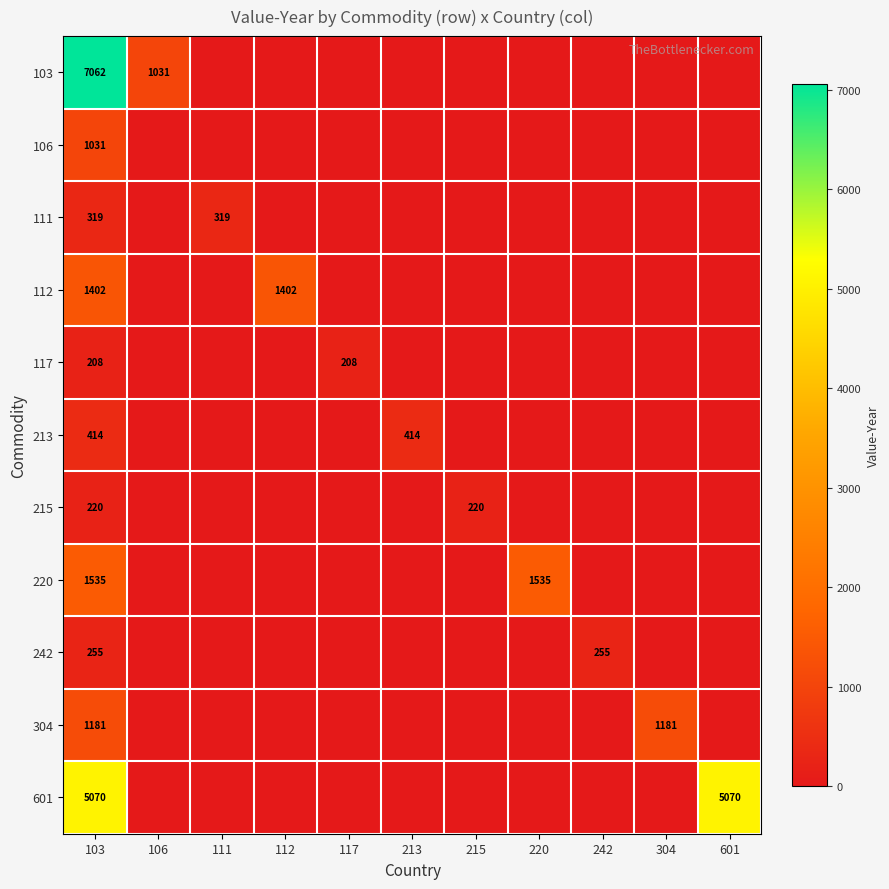

True or false: 304 has a value of 508 at 103.

False